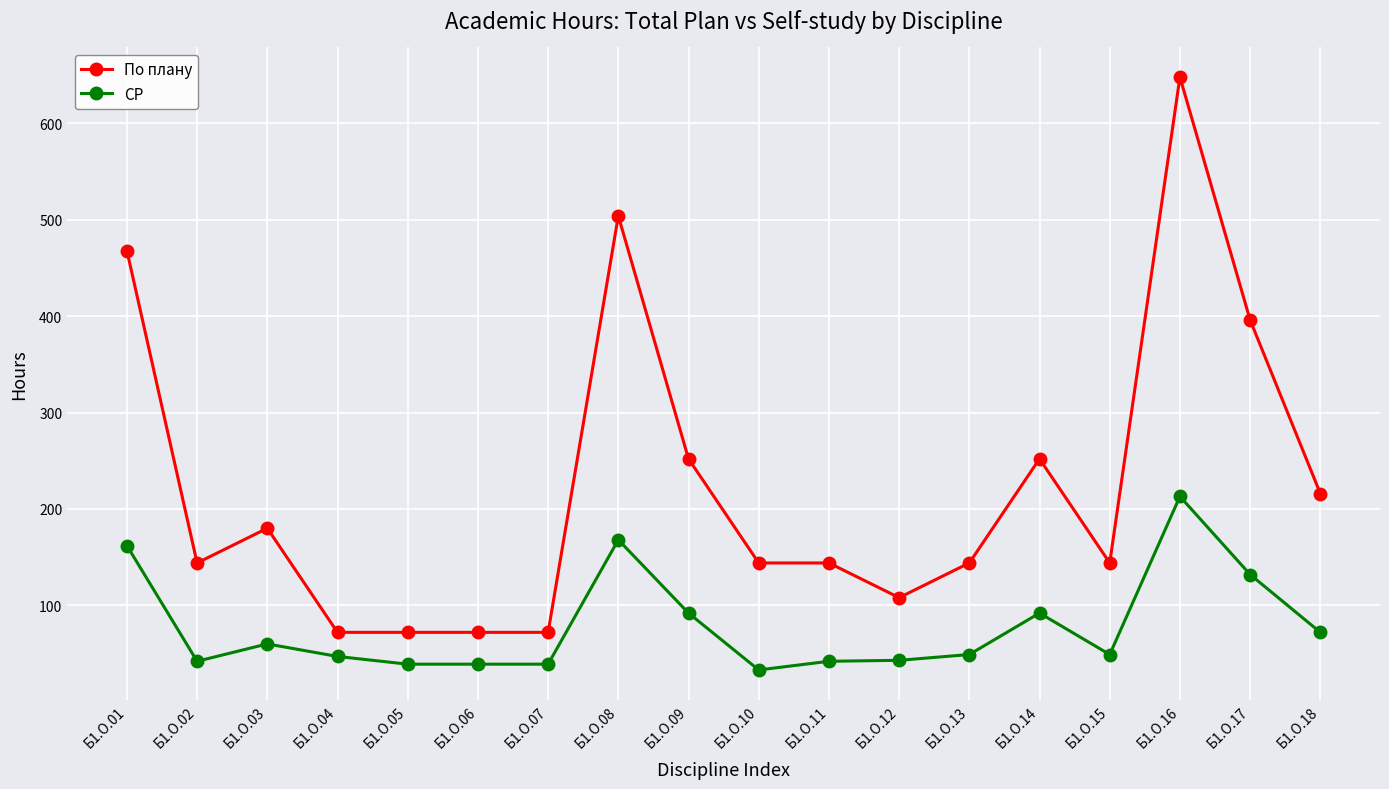

What are all the series names shown in the legend?

По плану, СР